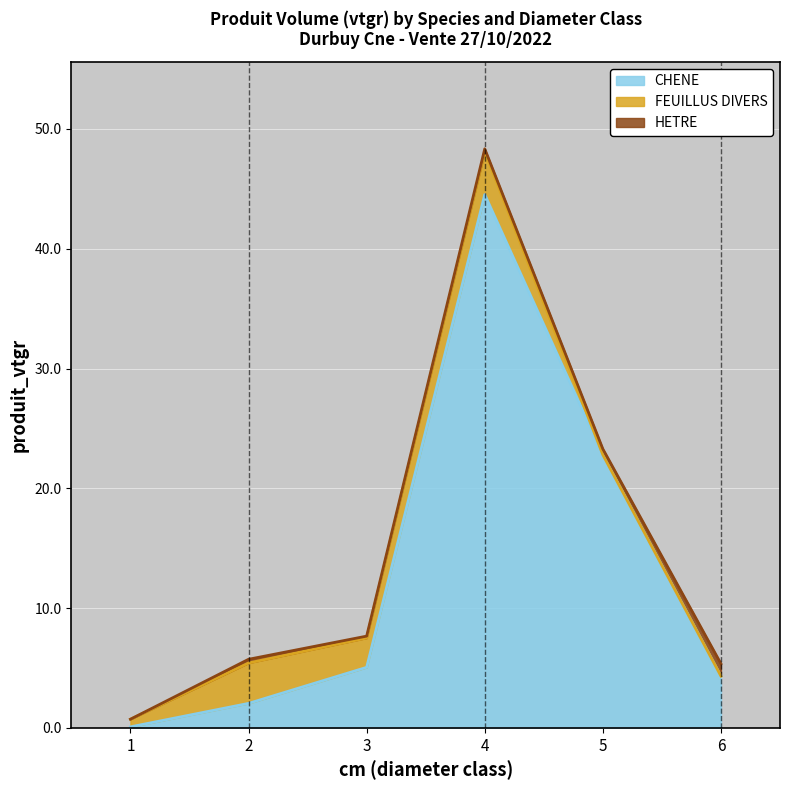

At which category is the sum across all series the highest?

4